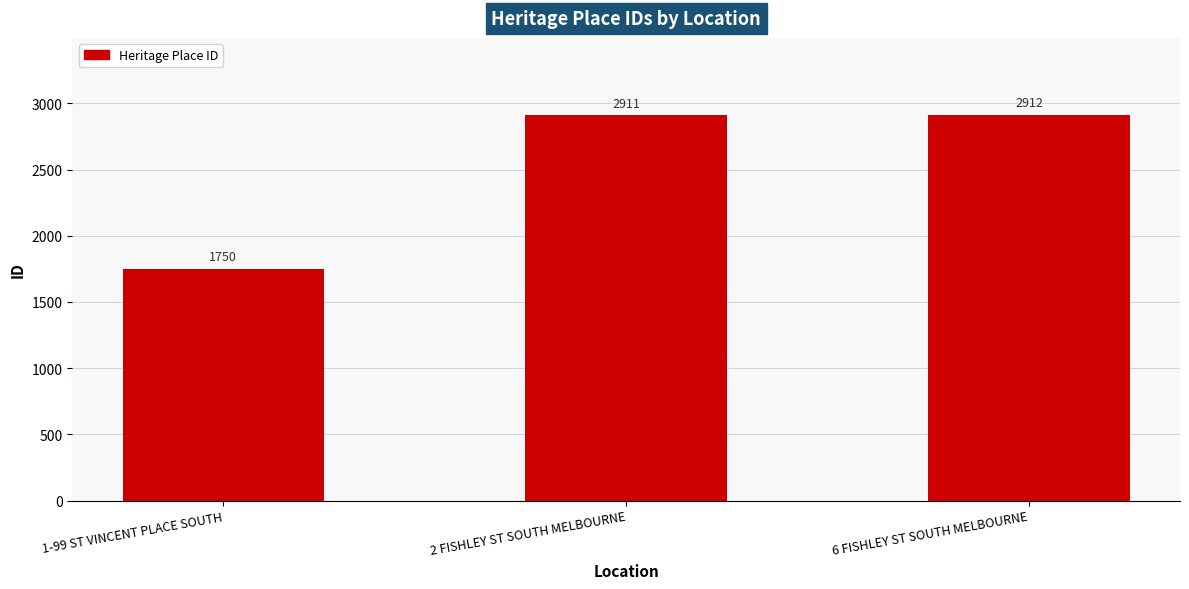

What is the average value?

2524